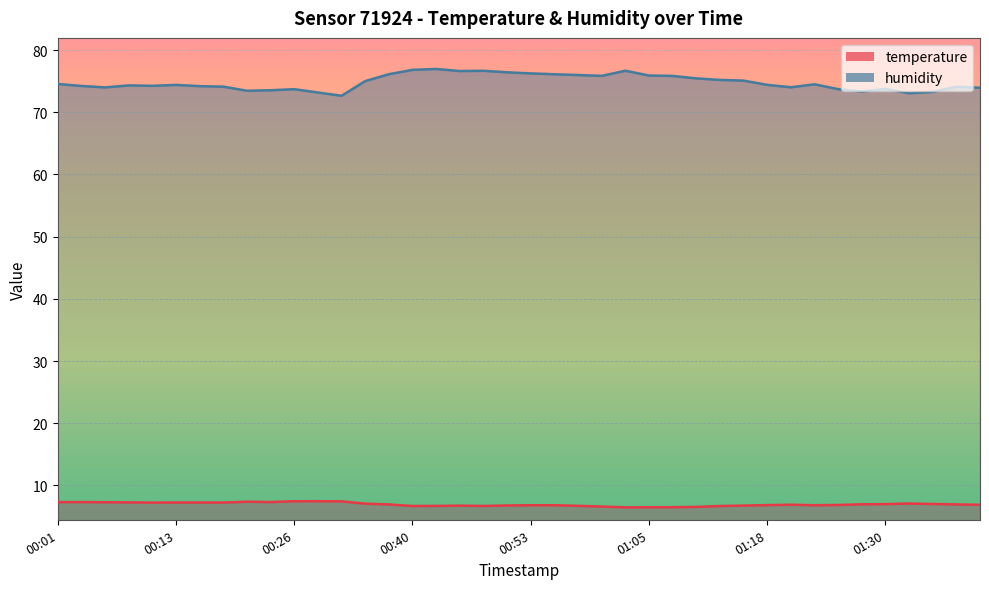

Does the chart display data point markers on the line(s)?

No